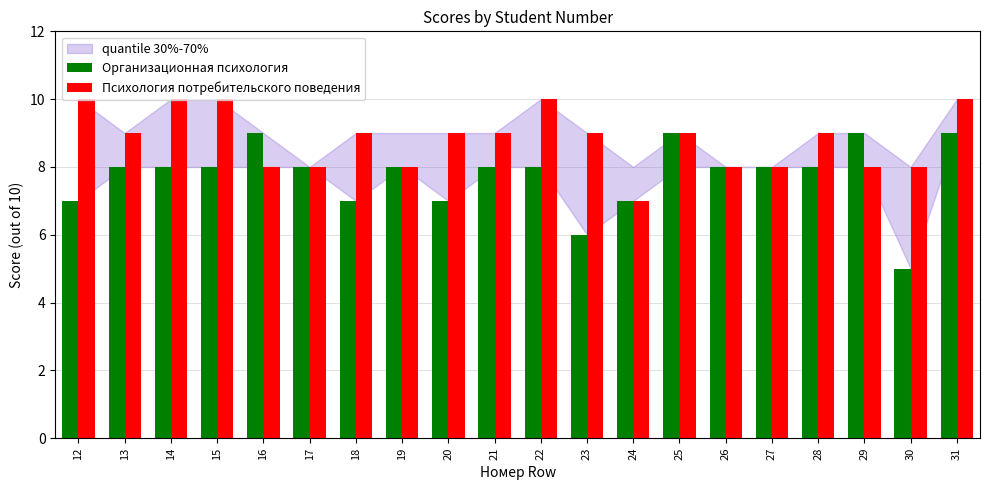

What is the difference between the maximum and minimum values in the Организационная психология series?

4